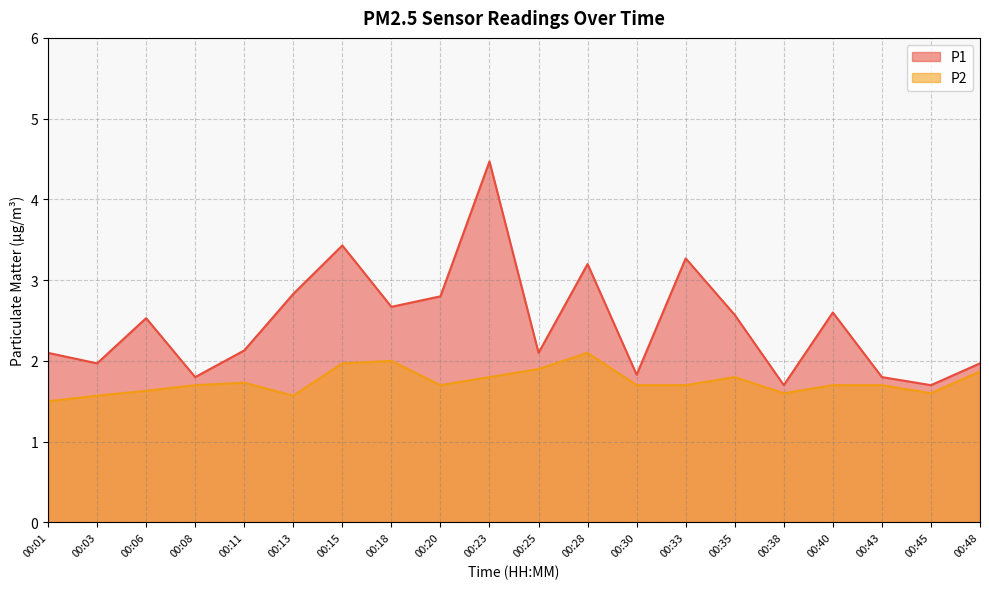

List the labels in order of P2 value, largest first.

00:28, 00:18, 00:15, 00:25, 00:48, 00:23, 00:35, 00:11, 00:08, 00:20, 00:30, 00:33, 00:40, 00:43, 00:06, 00:38, 00:45, 00:03, 00:13, 00:01